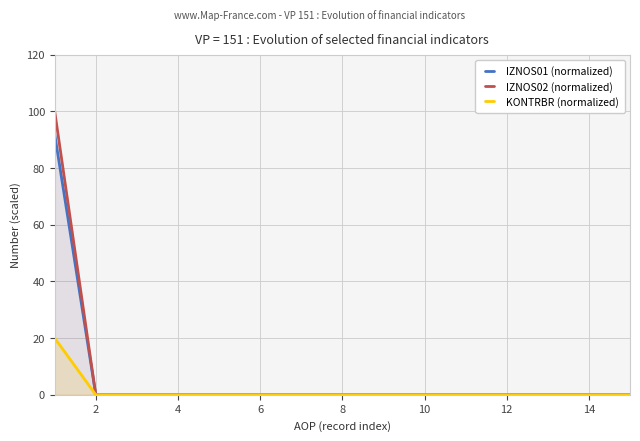

Does the chart display data point markers on the line(s)?

No